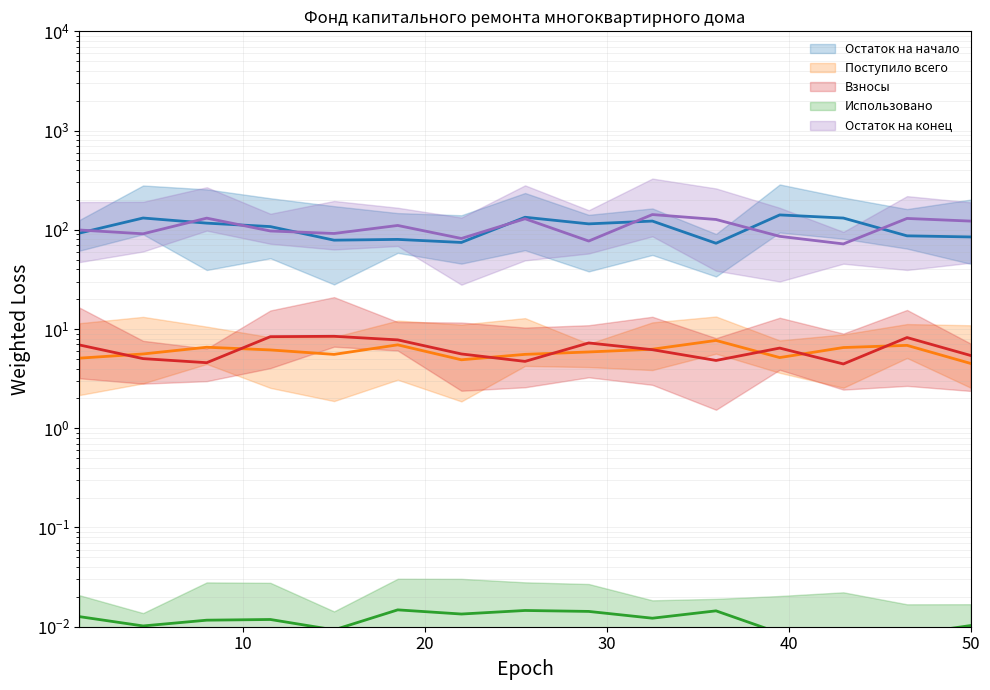

What is the average value of the Поступило всего (line) series?

5.9